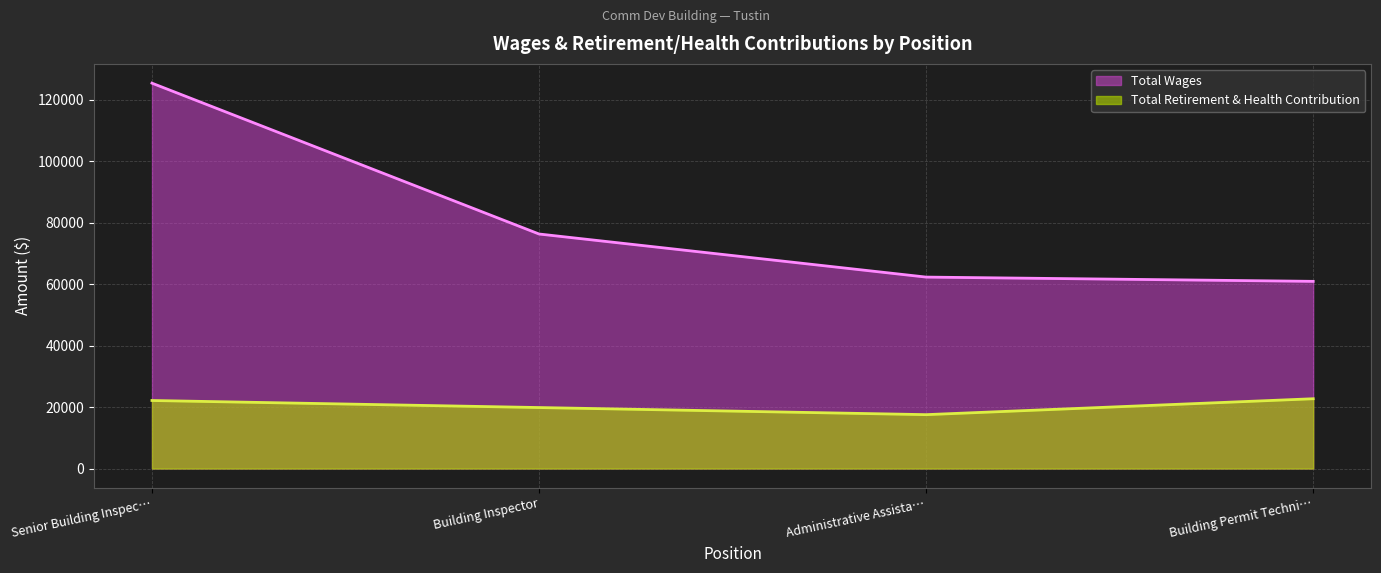

What is the greatest value displayed?

125456